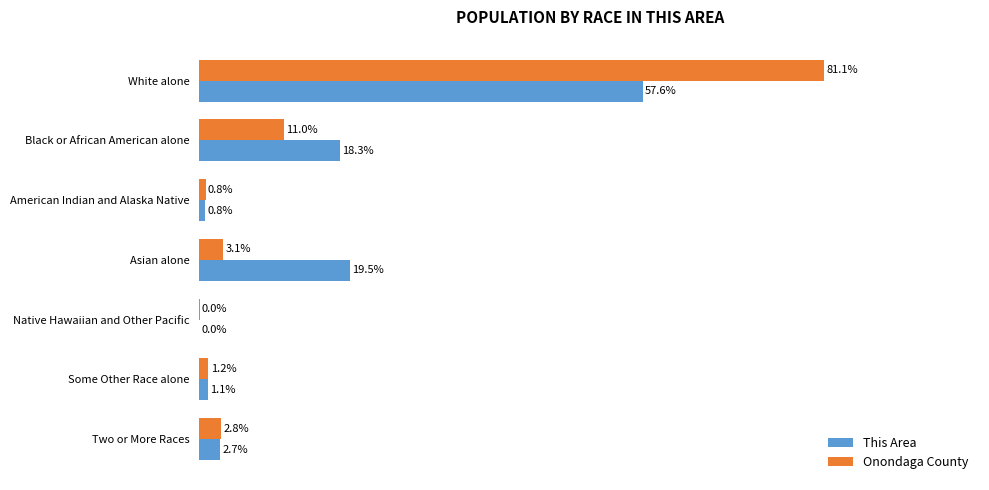

Between Asian alone and Some Other Race alone, which series saw the biggest shift?

This Area